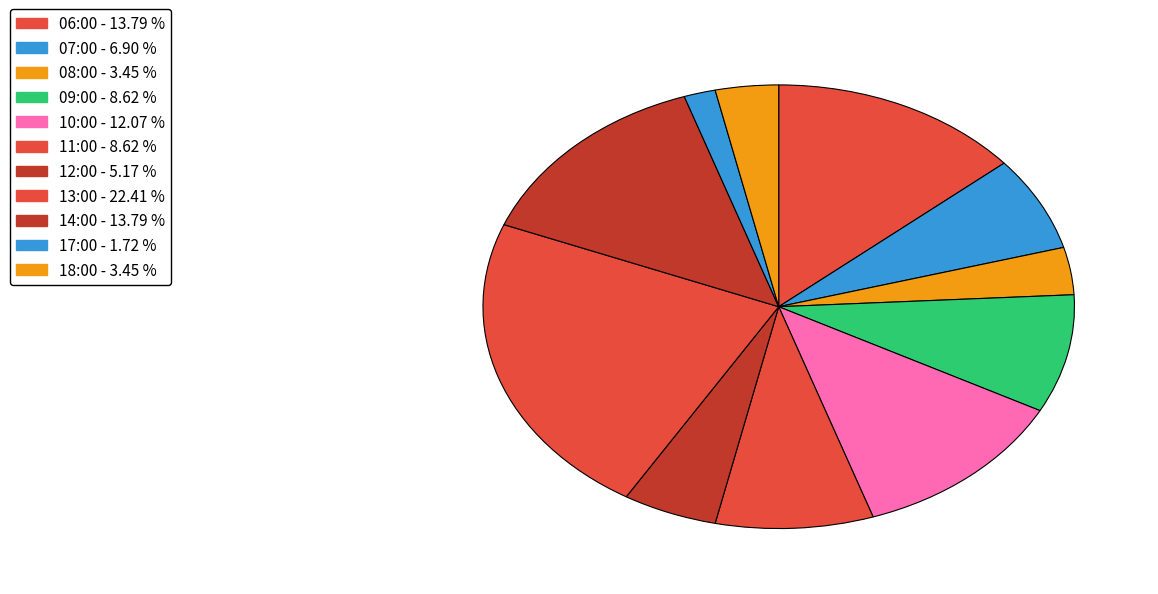

Is there a majority slice in this chart?

No